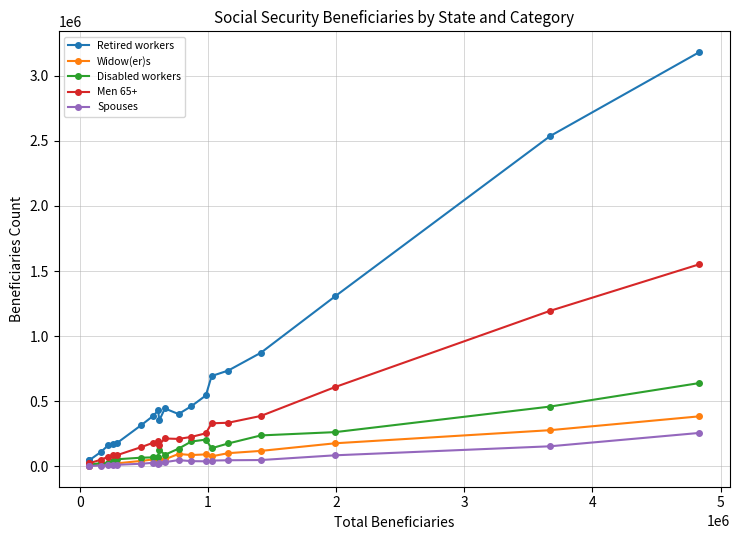

What is the highest value of the Widow(er)s series?

383550